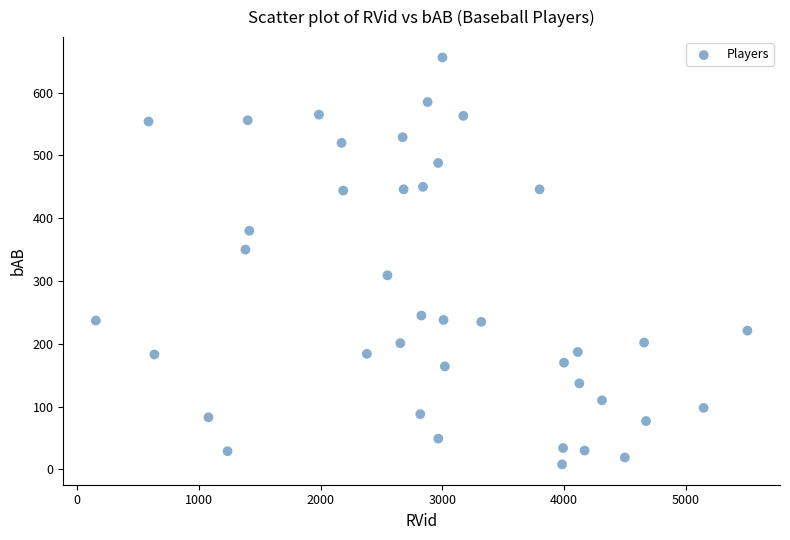

What is the range of X values (max minus min)?

5354